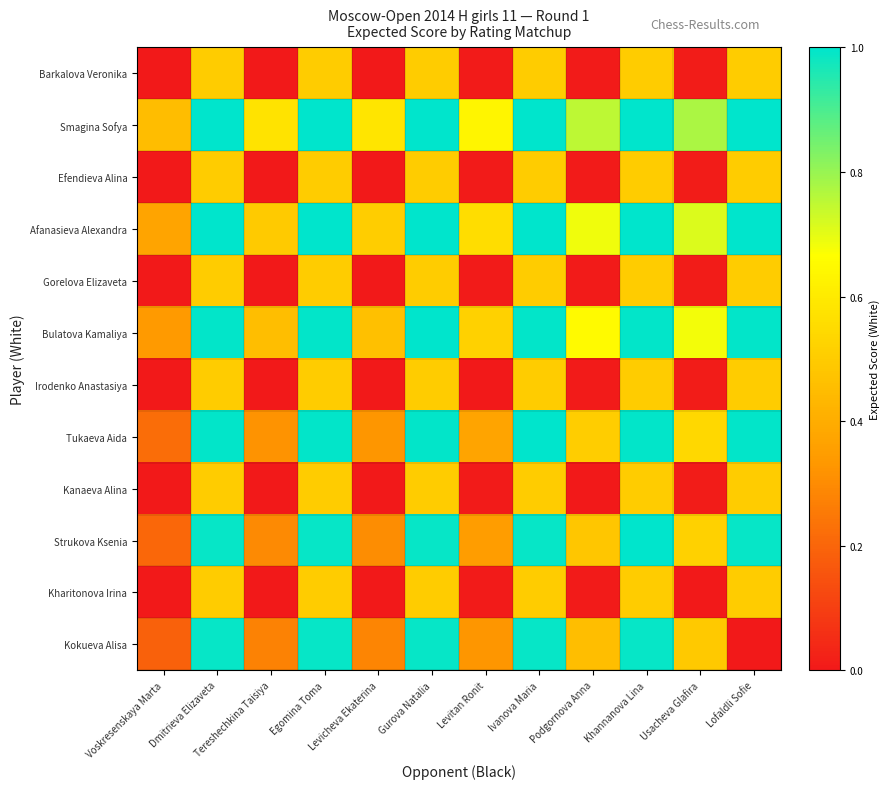

Rank the series at Ivanova Maria from lowest to highest value.

Barkalova Veronika, Efendieva Alina, Gorelova Elizaveta, Irodenko Anastasiya, Kanaeva Alina, Kharitonova Irina, Kokueva Alisa, Strukova Ksenia, Bulatova Kamaliya, Afanasieva Alexandra, Smagina Sofya, Tukaeva Aida